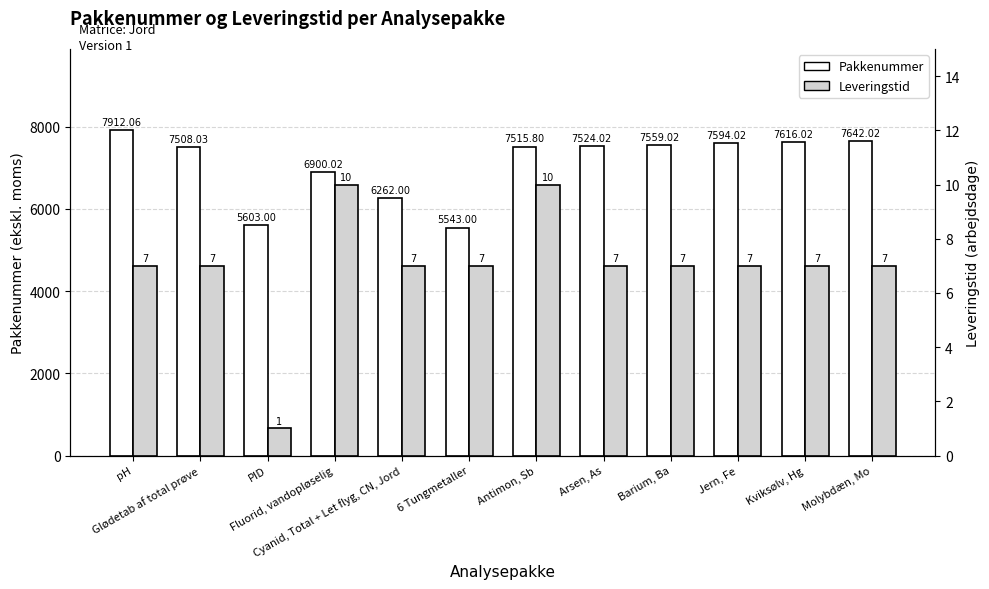

What is the label of the 10th bar from the left?

Jern, Fe